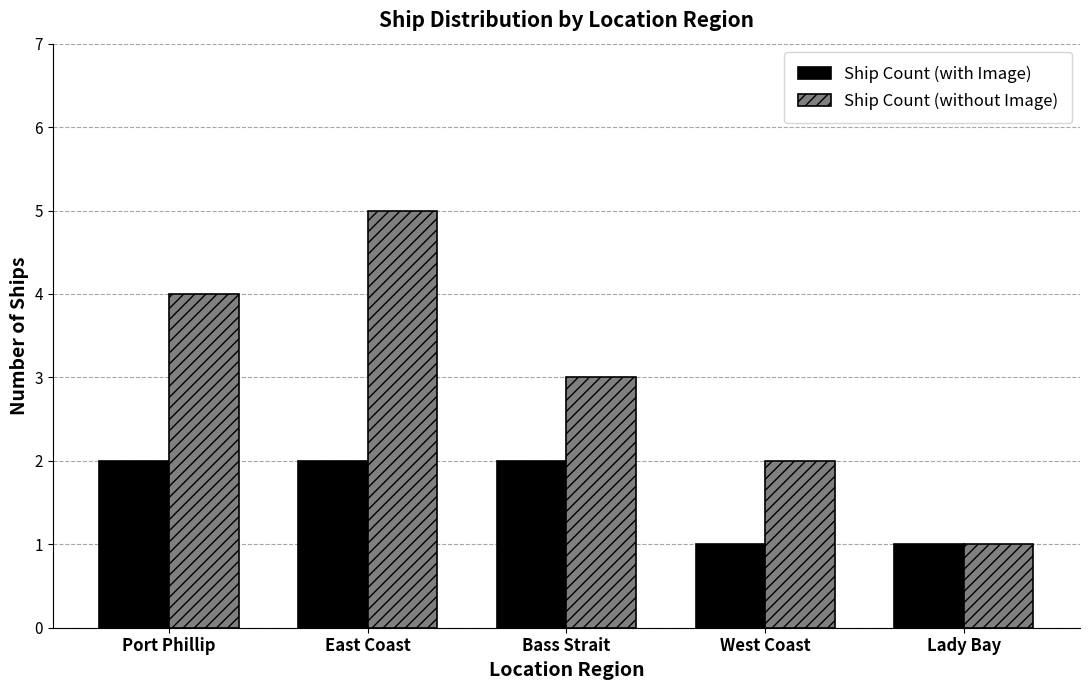

At West Coast, list the series in order from smallest to largest.

Ship Count (with Image), Ship Count (without Image)